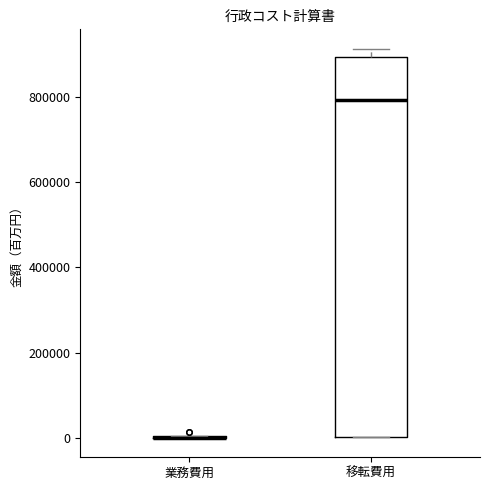

Reading left to right, transcribe this box plot: for each box, give where its median line is, the range the box spans, and where its two whiskers end, as read against the y-axis. The values are not printed on the chart, so give them approximately, as read against the axis.

業務費用: box collapsed to a line at 0, whiskers 0 to 0
移転費用: median 800000, box 0 to 900000, whiskers 0 to 920000